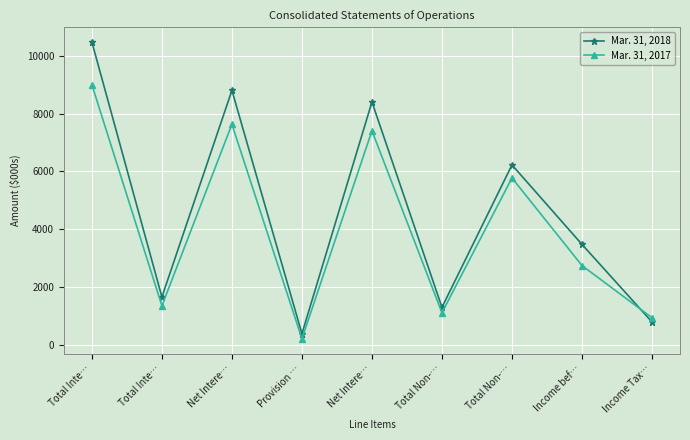

What is the label of the 6th point from the right?

Provision …